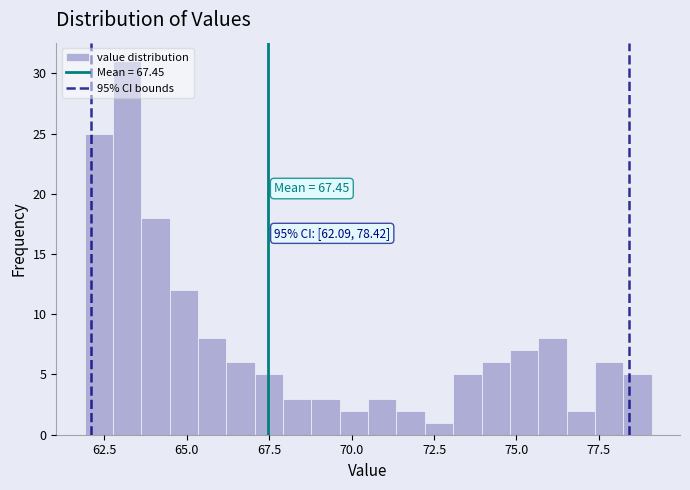

Around what value on the x-axis is the tallest bar? Give the approximate position of its centre, as read against the axis.

63.0